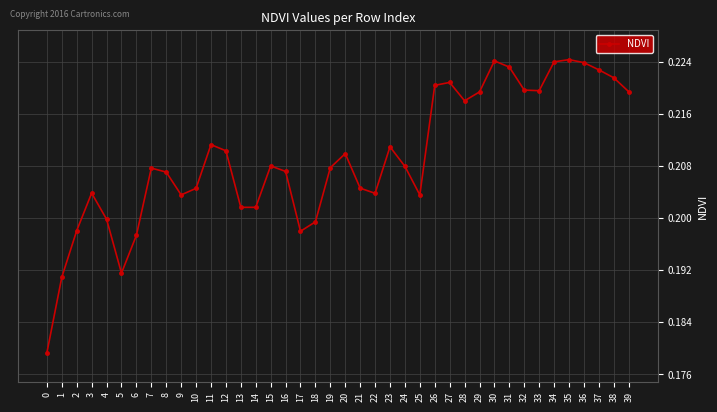

Count the number of categories in the chart.

40